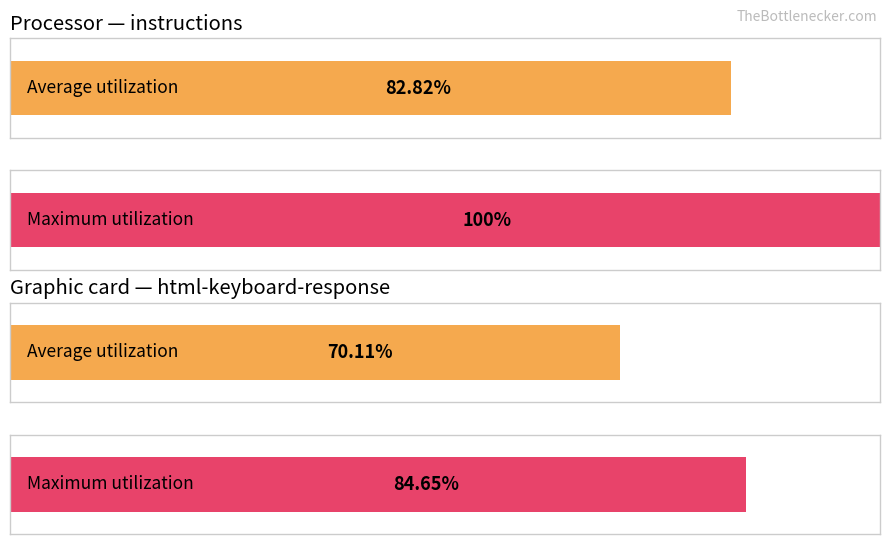

Which series has the largest total across all categories?

Maximum utilization